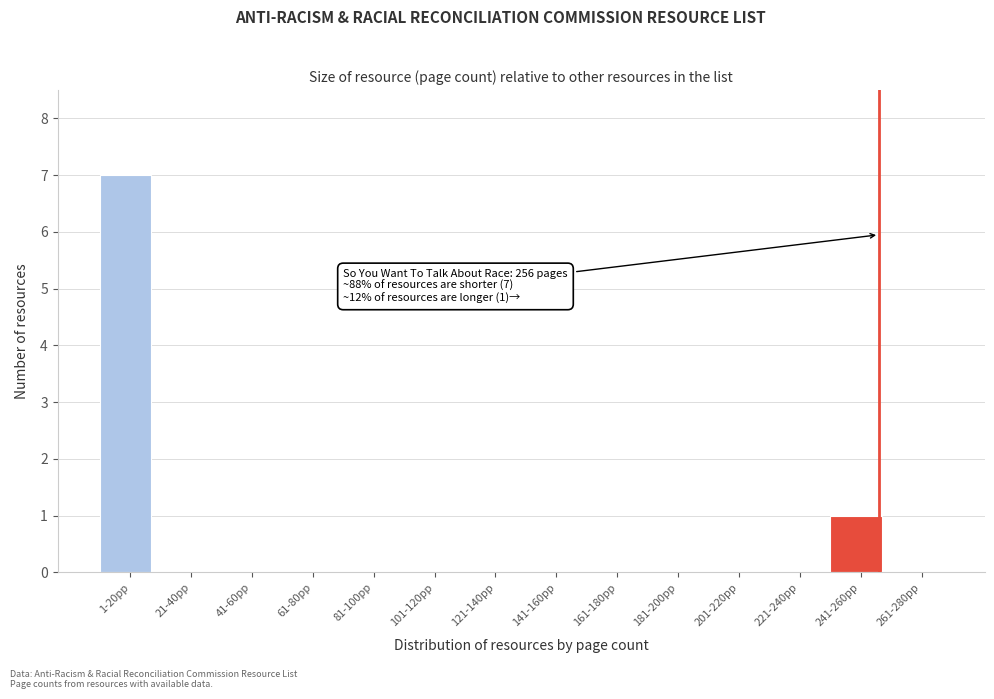

Reading left to right, what are all the values shown in this chart?

1-20pp=7	21-40pp=0	41-60pp=0	61-80pp=0	81-100pp=0	101-120pp=0	121-140pp=0	141-160pp=0	161-180pp=0	181-200pp=0	201-220pp=0	221-240pp=0	241-260pp=1	261-280pp=0